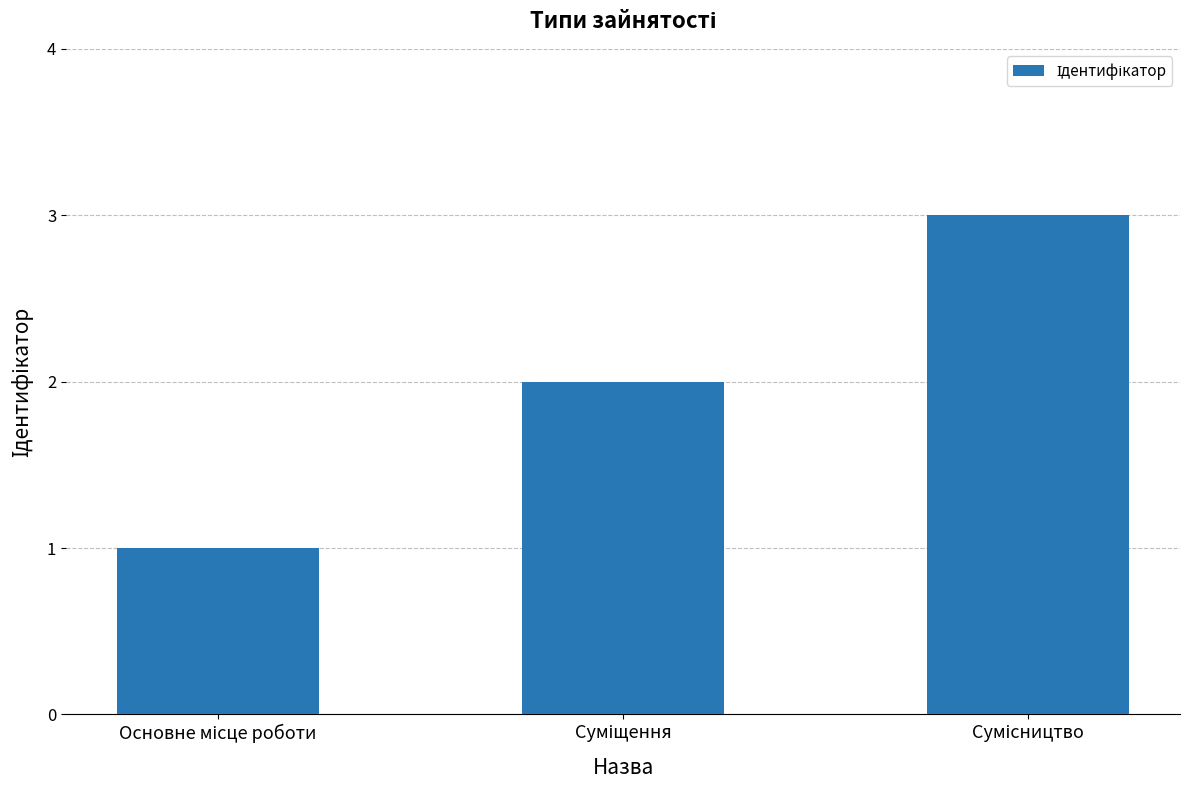

What is the sum of all values?

6